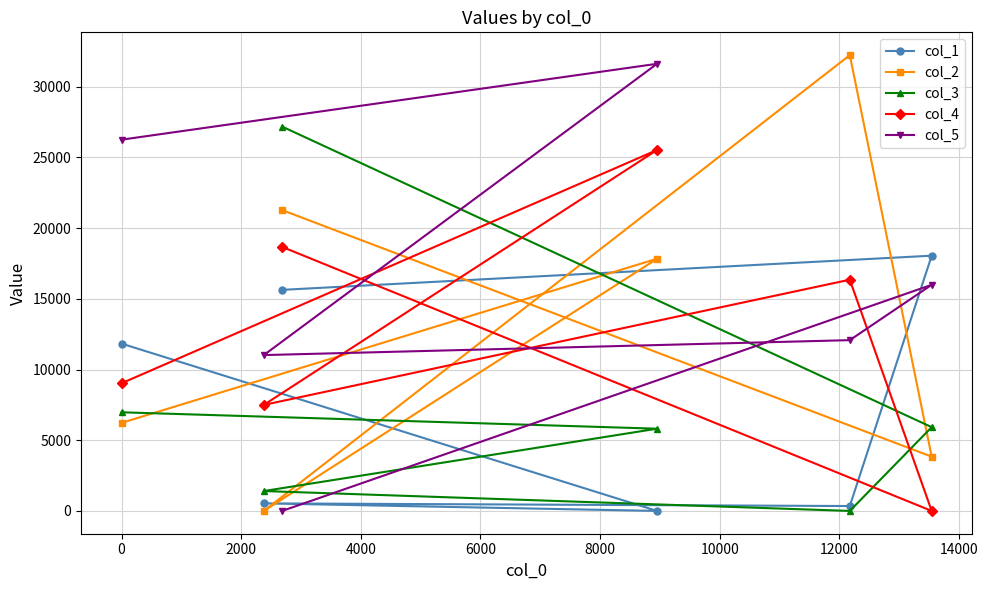

How many interior local peaks does the col_1 series have?

2